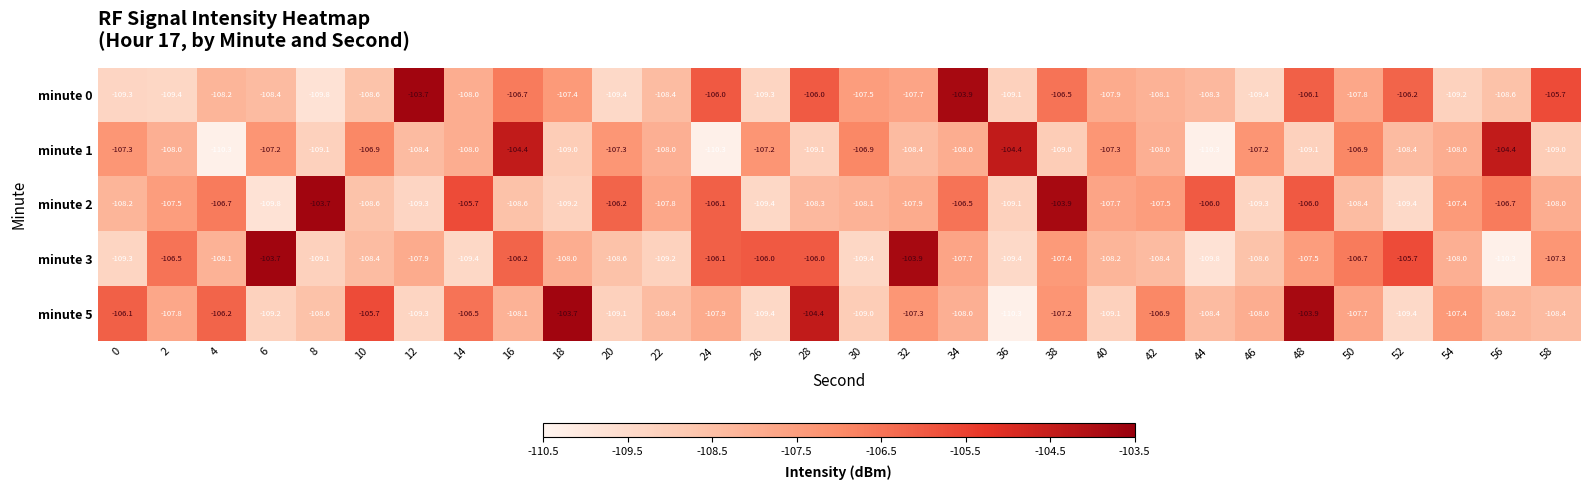

What is the difference between the minute 2 values at 8 and 42?

3.8